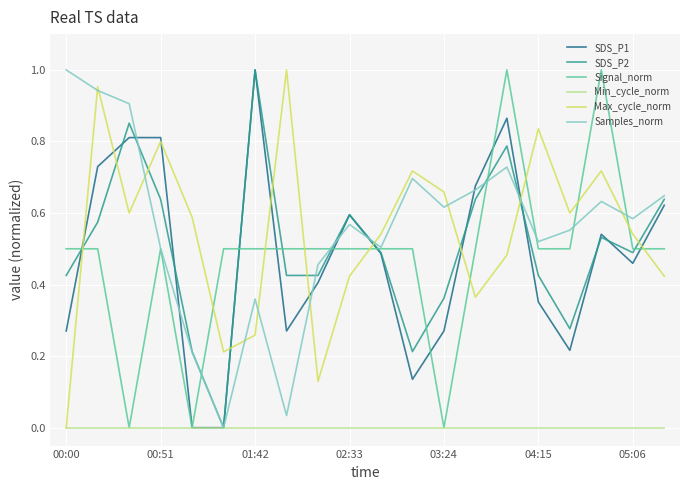

True or false: SDS_P2 has more than 2 points higher than both neighbors.

True